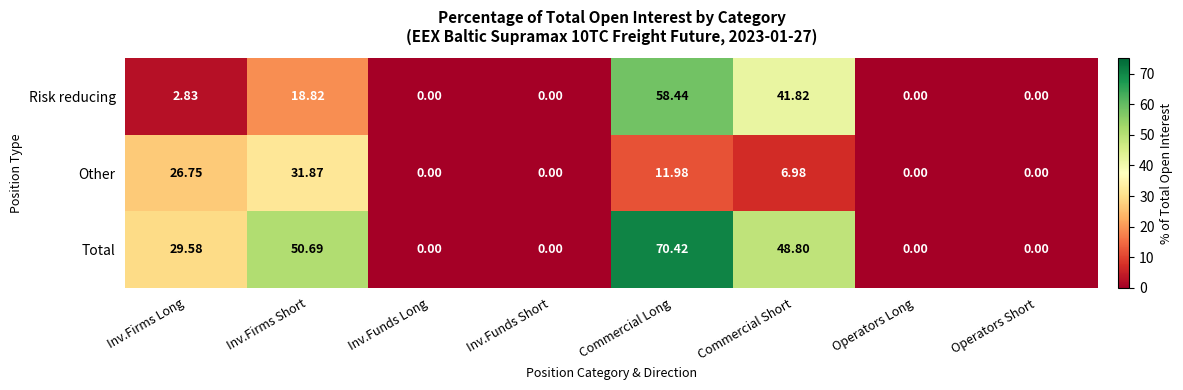

Rank the series by their average value, from highest to lowest.

Total, Risk reducing, Other